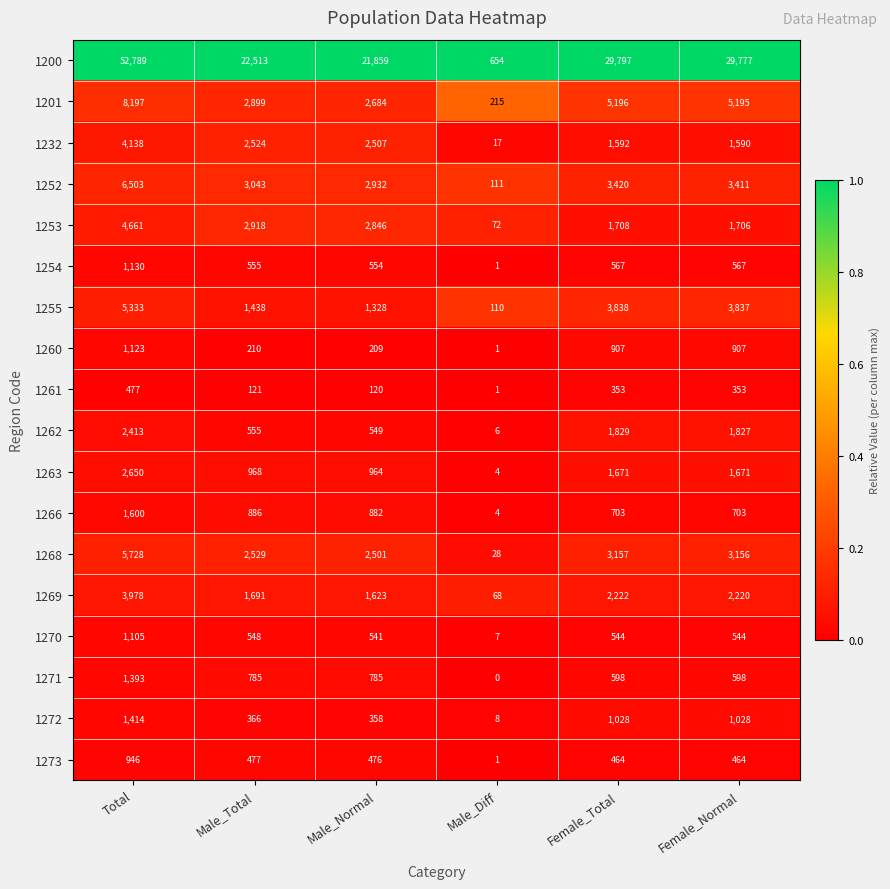

List the series in order of their peak value, highest first.

1200, 1201, 1252, 1268, 1255, 1253, 1232, 1269, 1263, 1262, 1266, 1272, 1271, 1254, 1260, 1270, 1273, 1261